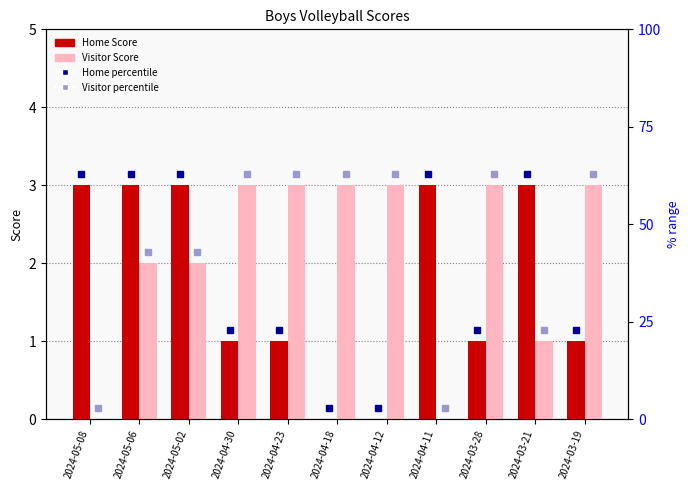

How many bars are there in total?

22